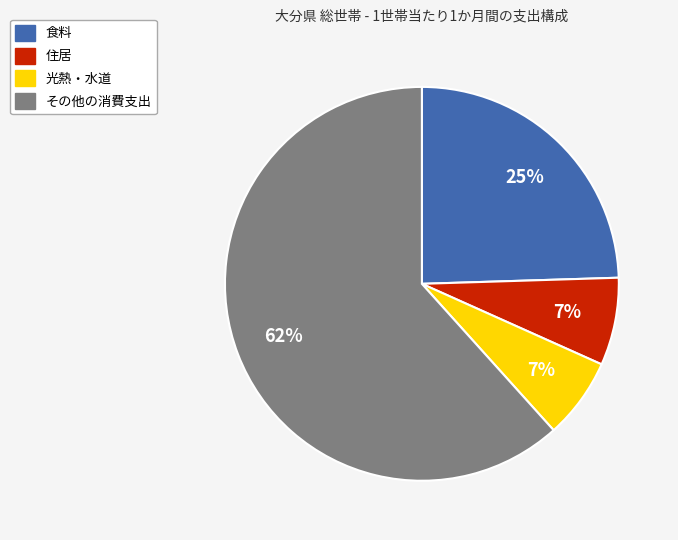

What is the ratio of the value at 食料 to the value at その他の消費支出?

0.4